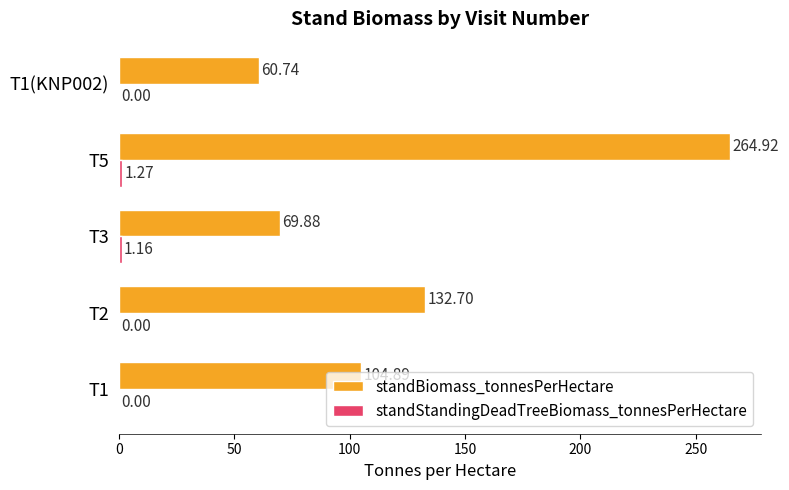

How many series are shown in this chart?

2